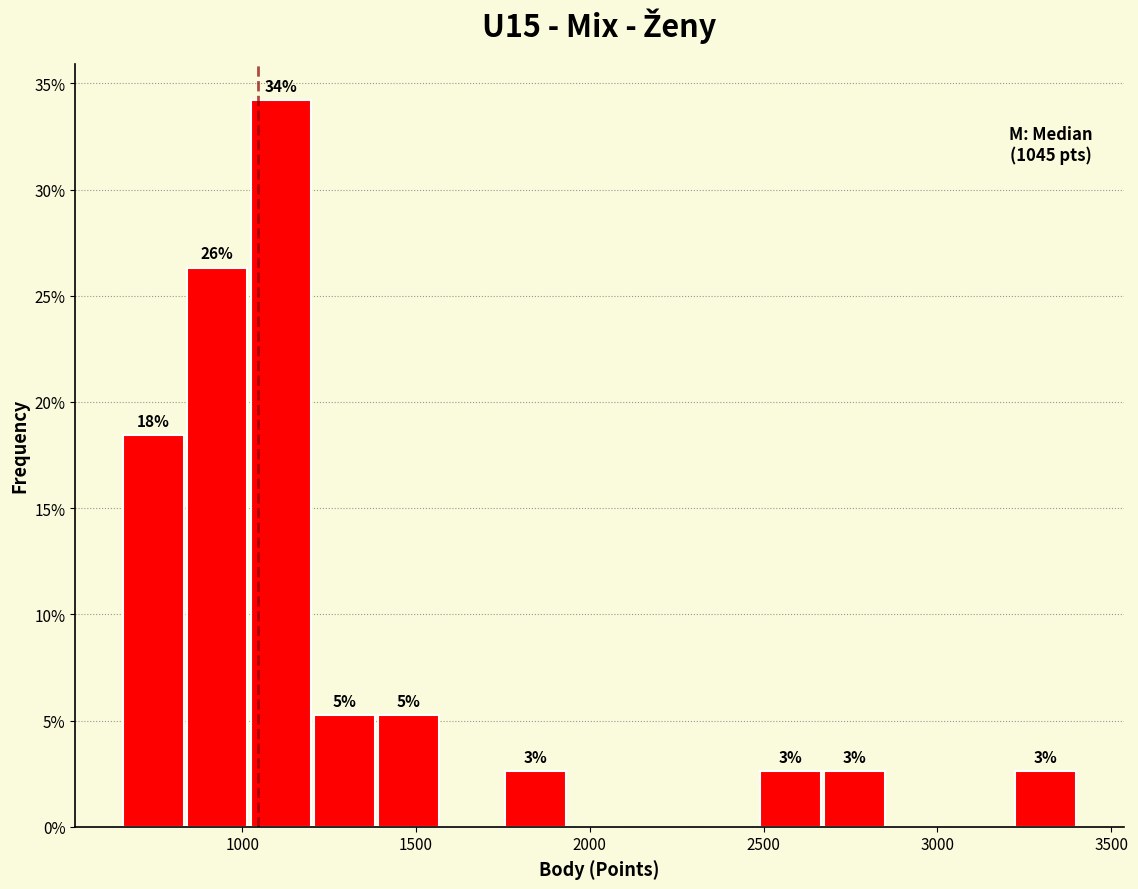

Around what value on the x-axis is the tallest bar? Give the approximate position of its centre, as read against the axis.

1100